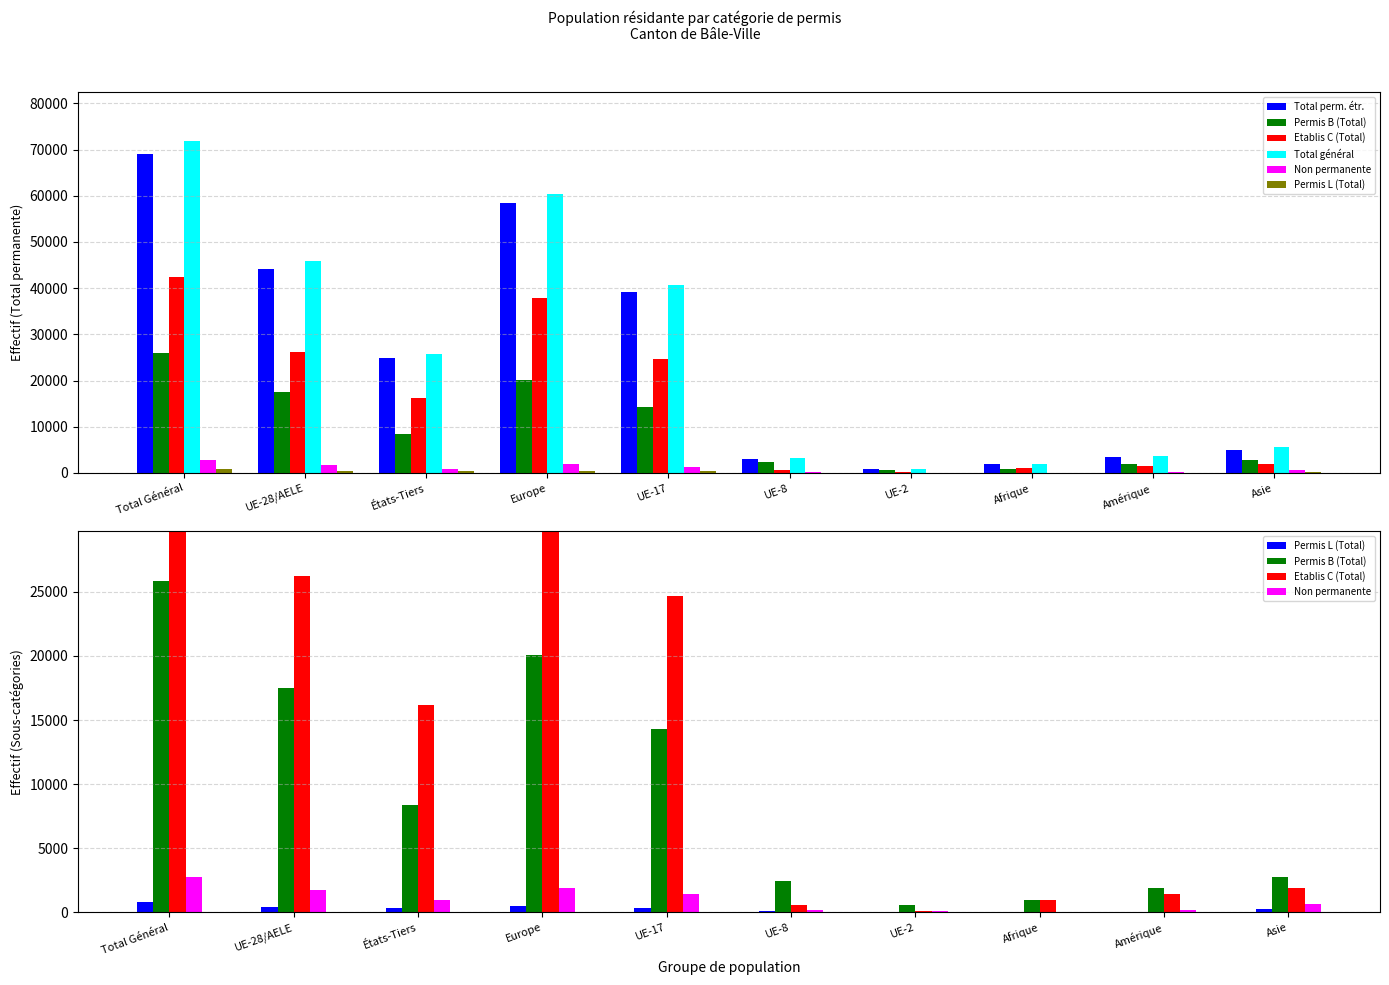

What is the maximum value for Etablis C (Total)?

42378